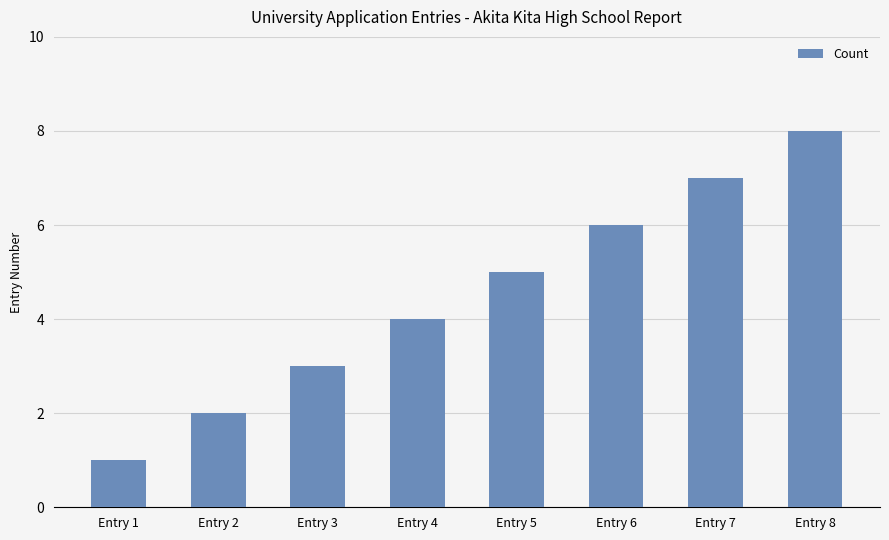

What is the change in value from Entry 3 to Entry 8?

+5